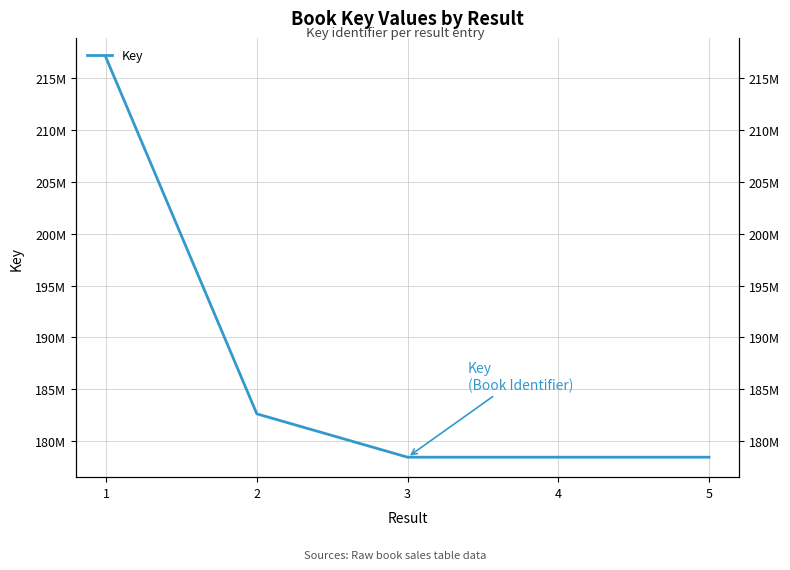

At which label does the data first exceed 178436713?

1